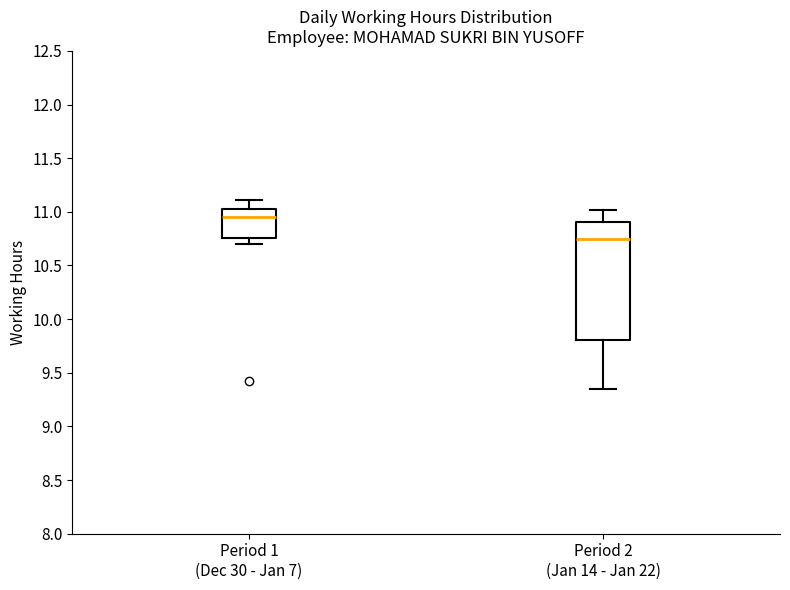

Which box has the lowest median line?

Period 2 (Jan 14 - Jan 22)